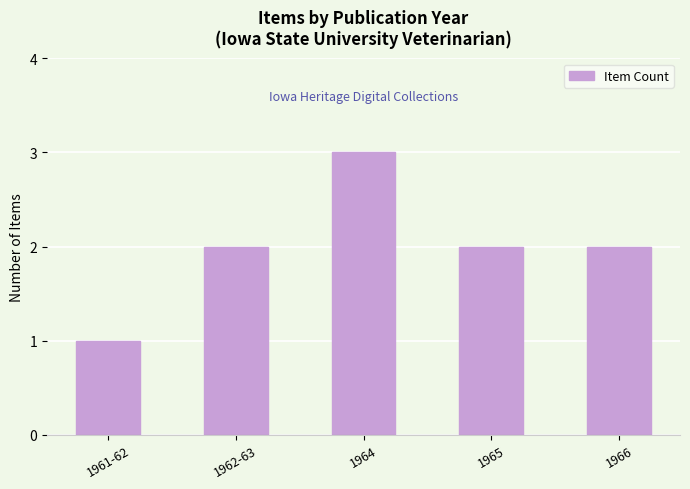

What is the maximum value shown in the chart?

3